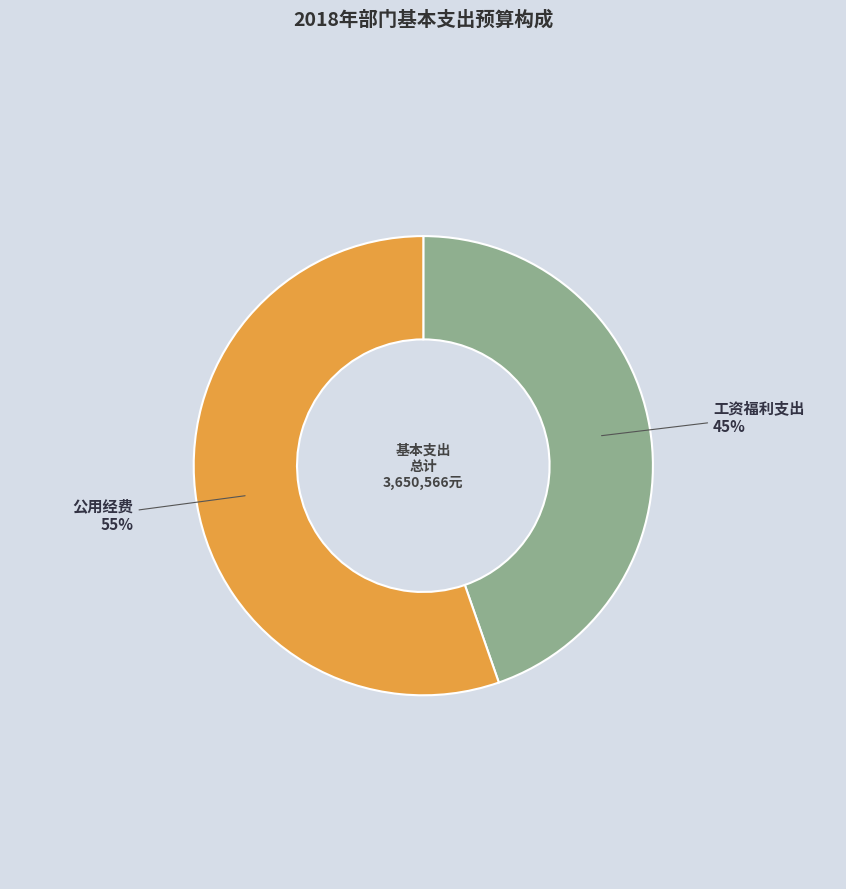

Which slice is the largest?

公用经费